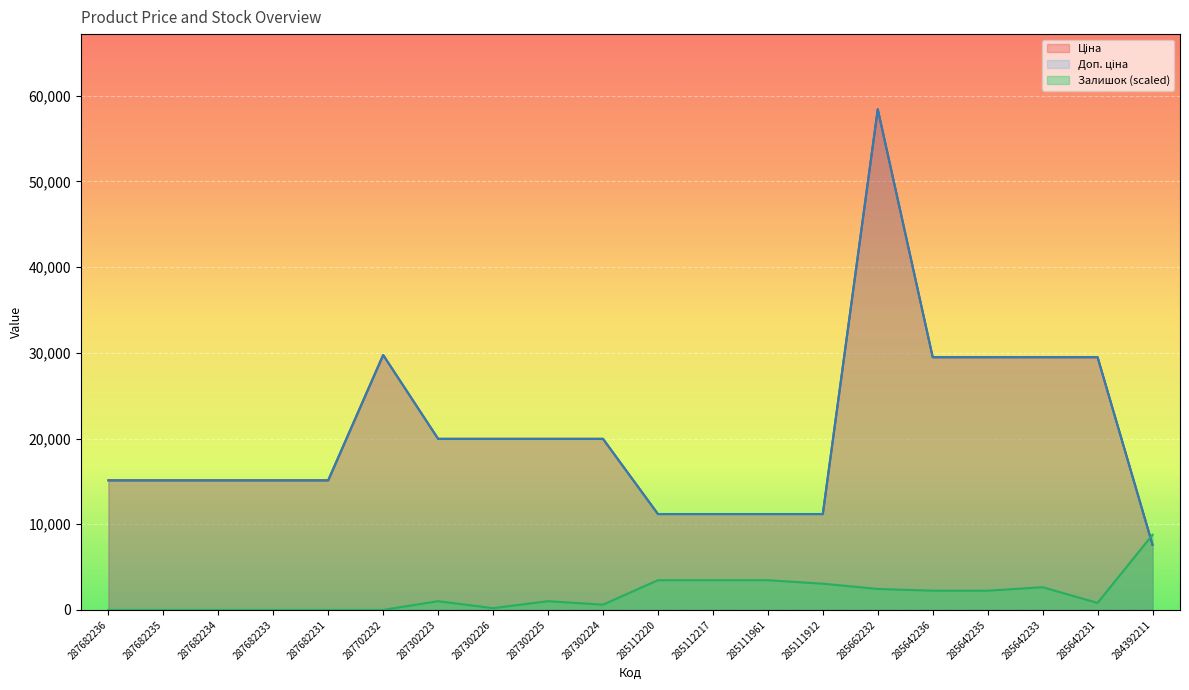

Is the value of Залишок at 284392211 greater than the value of Доп. ціна at 285662232?

No